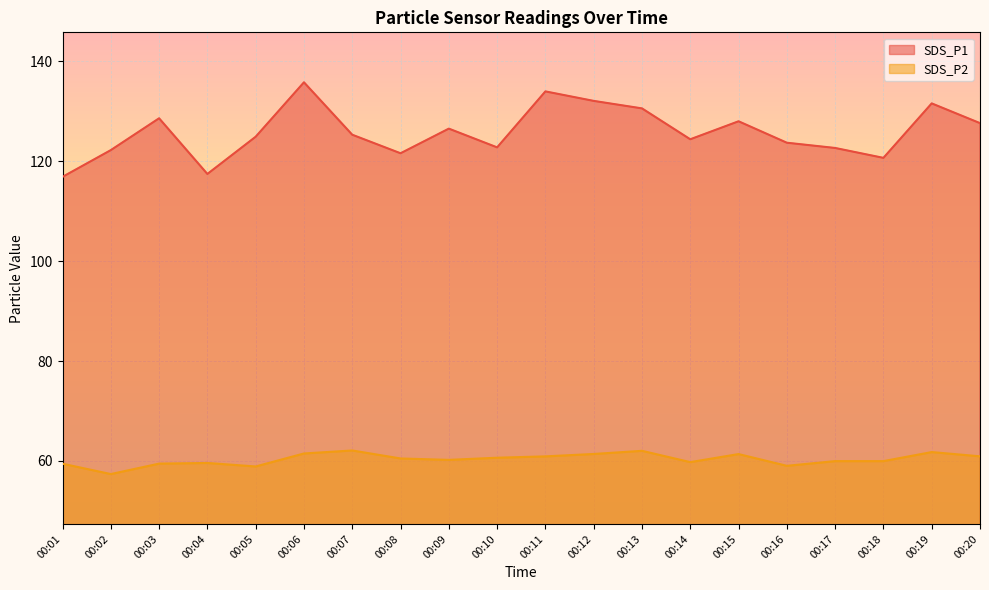

What is the value of the SDS_P2 point at the 13th from the left?

62.0